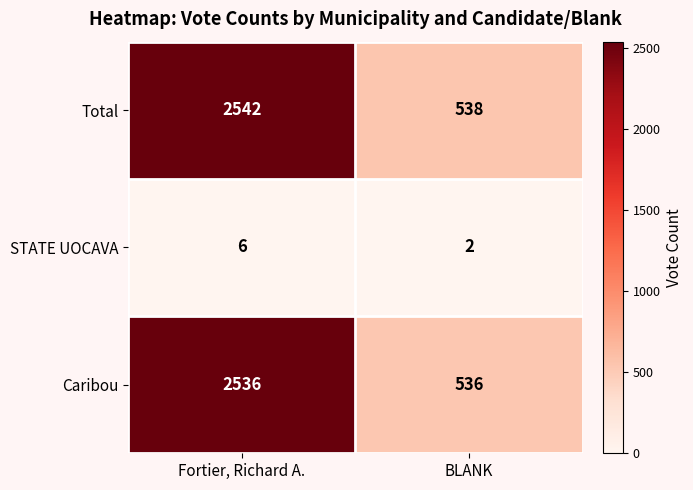

Which series has the largest range (max minus min)?

Total